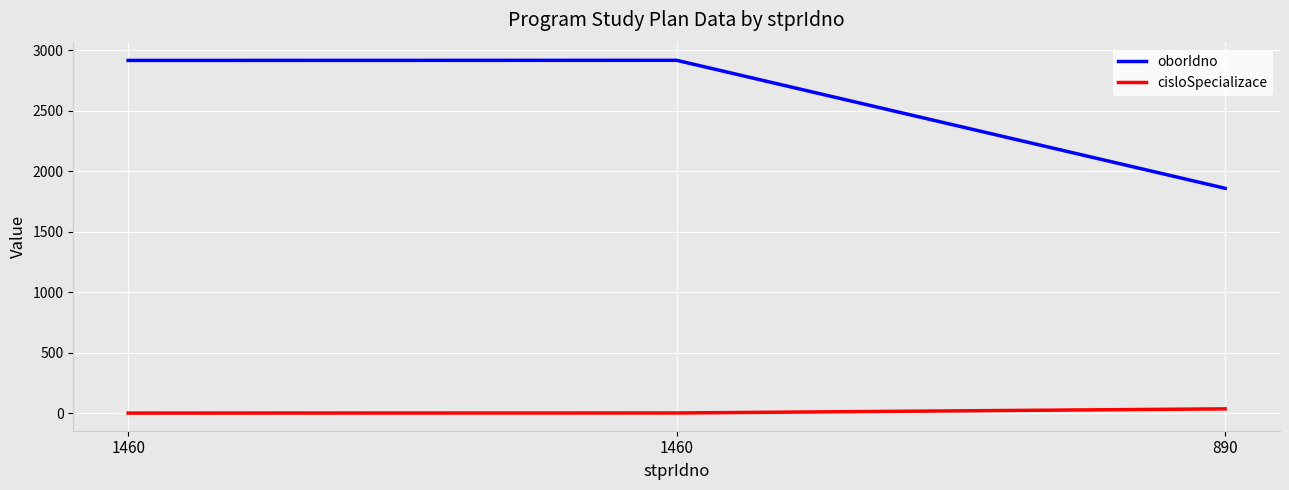

Between 890 and 1460, which is larger?

1460